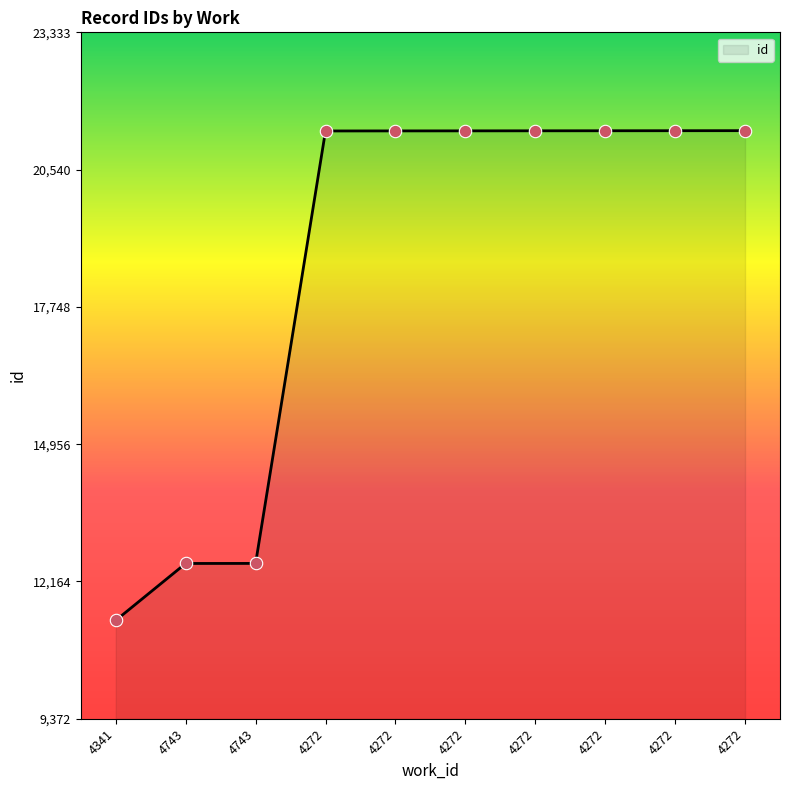

Which has a higher value, 4272 or 4272?

4272